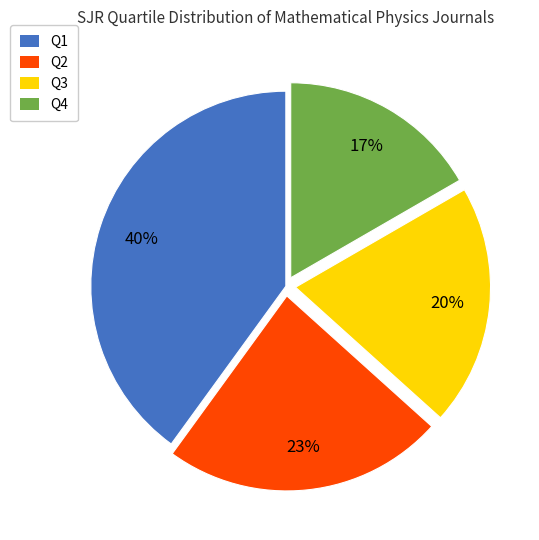

Which slice is the smallest?

Q4